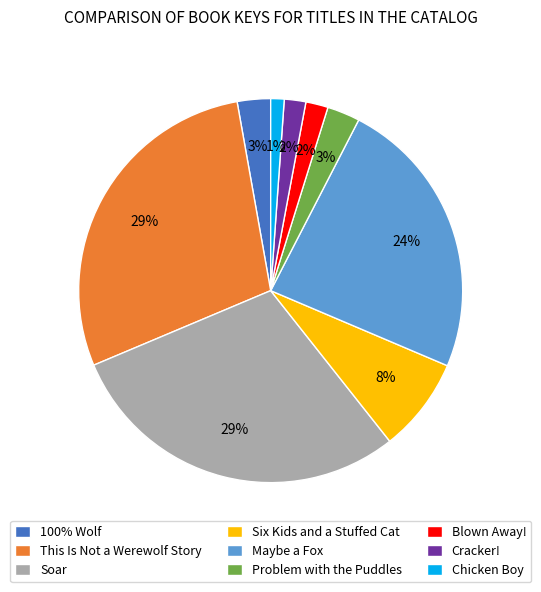

Does Six Kids and a Stuffed Cat account for over 50% of the chart?

No